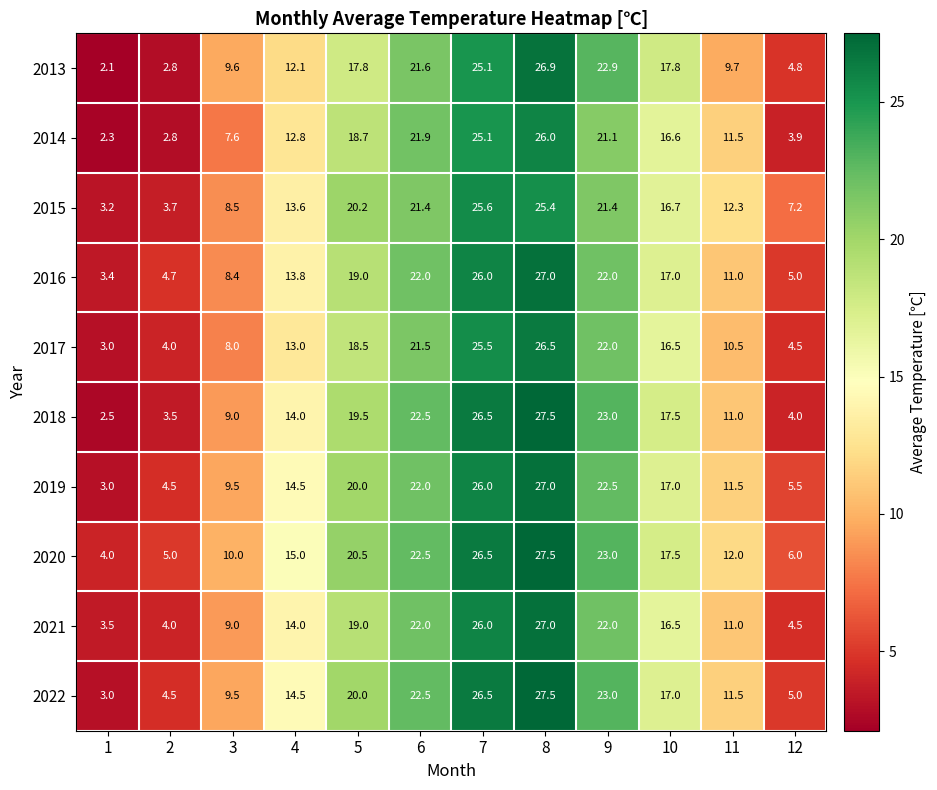

At which category is the sum across all series the highest?

8